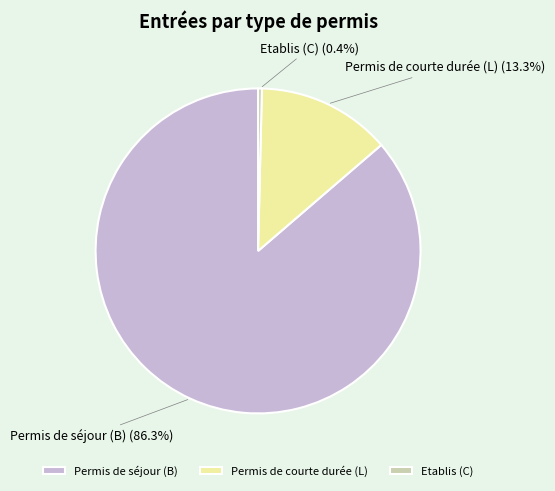

Is the sum of Etablis (C) and Permis de courte durée (L) greater than half?

No